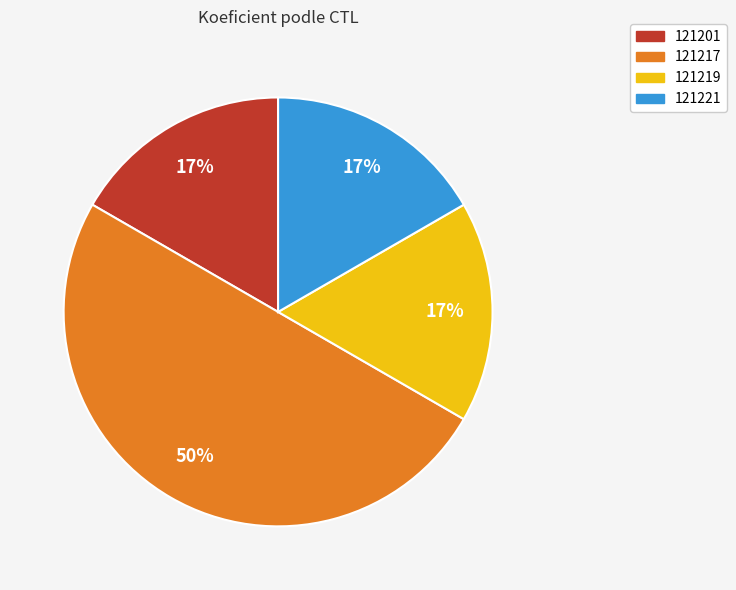

To the nearest percent, what is the average slice percentage?

25%